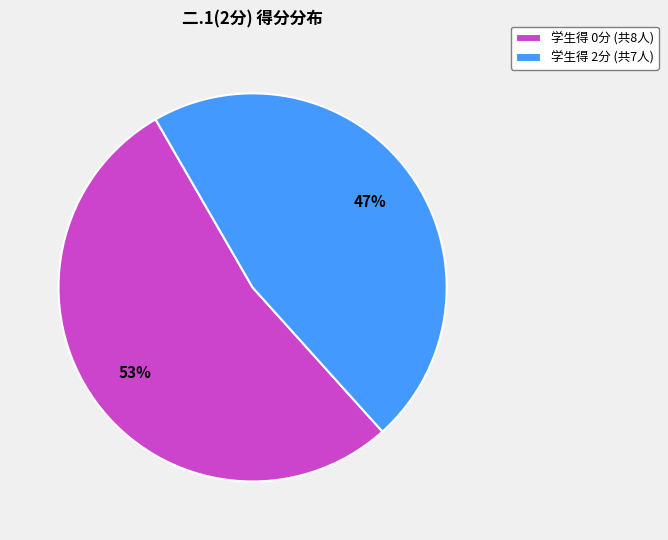

To the nearest percent, what is the average slice percentage?

50%